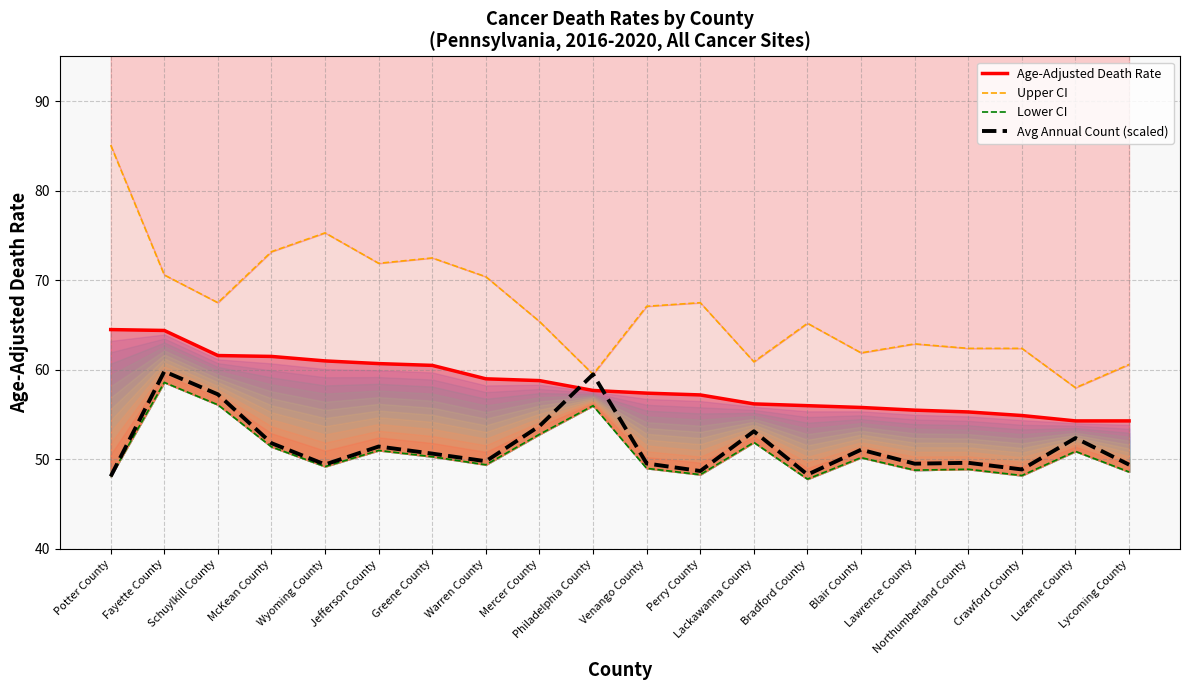

Between Venango County and Philadelphia County, which is larger?

Philadelphia County